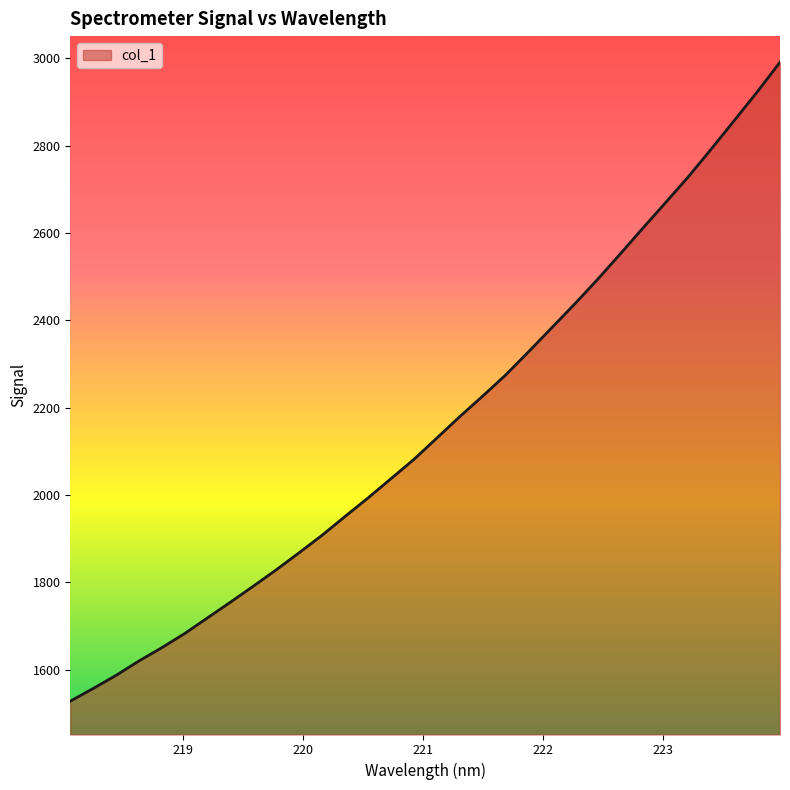

What is the average value?

2160.2